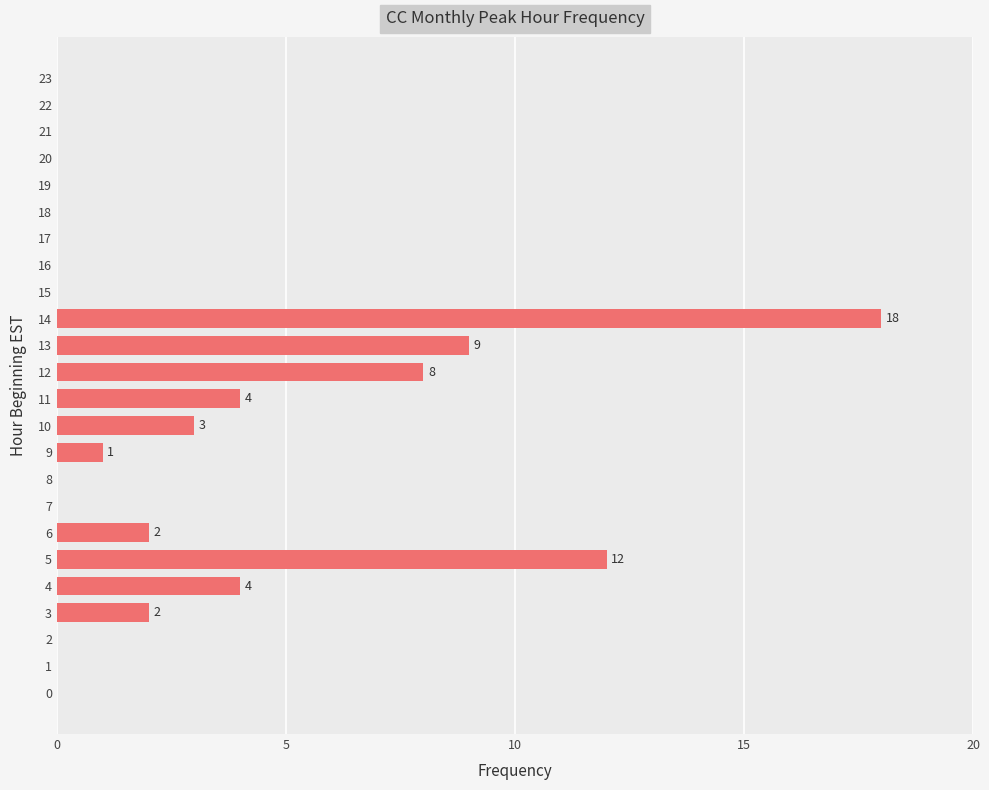

Reading top to bottom, what are all the values shown in this chart?

23=0	22=0	21=0	20=0	19=0	18=0	17=0	16=0	15=0	14=18	13=9	12=8	11=4	10=3	9=1	8=0	7=0	6=2	5=12	4=4	3=2	2=0	1=0	0=0